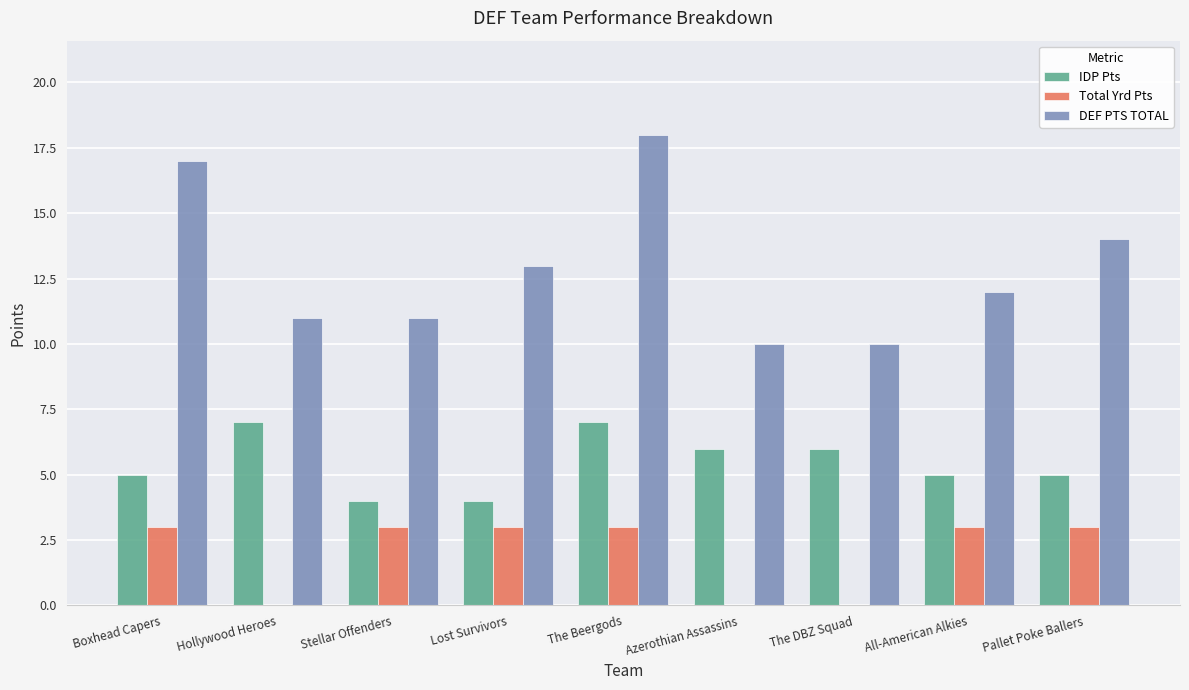

What is the sum of all IDP Pts values?

49